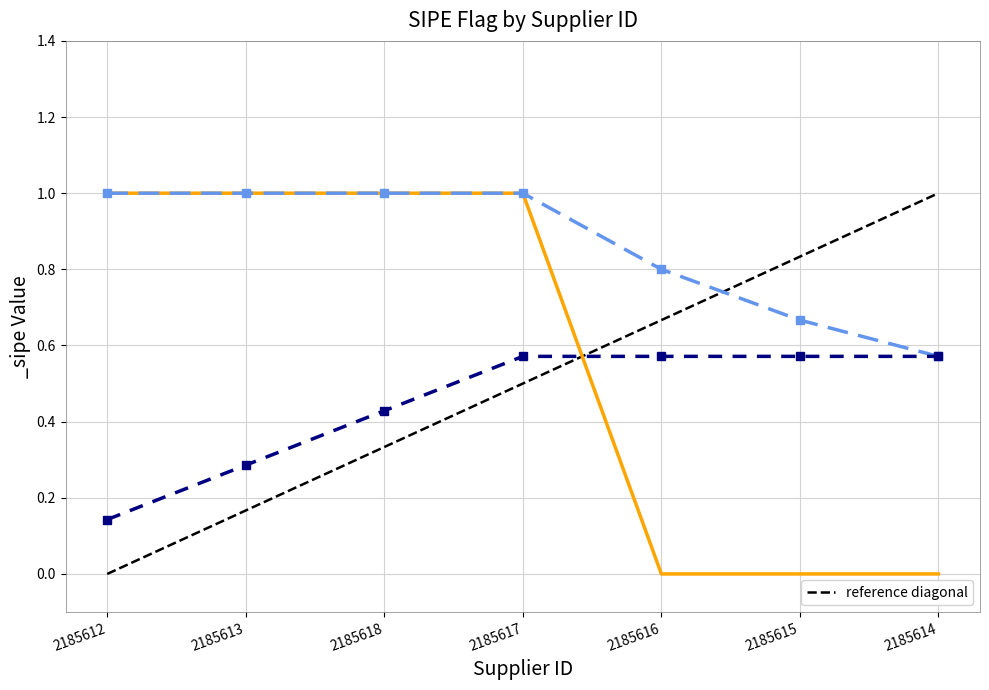

What is the value of the 2nd point from the left?

1